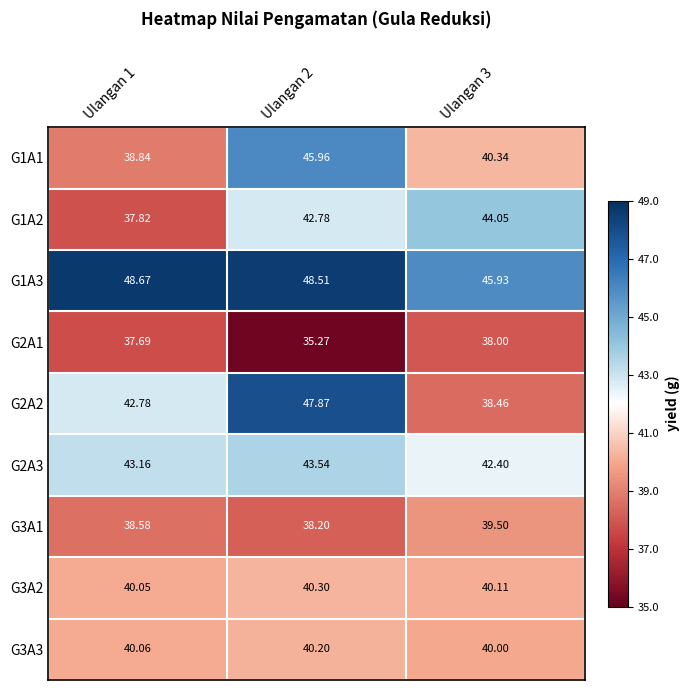

Is the value of G3A1 at Ulangan 2 greater than the value of G2A3 at Ulangan 3?

No